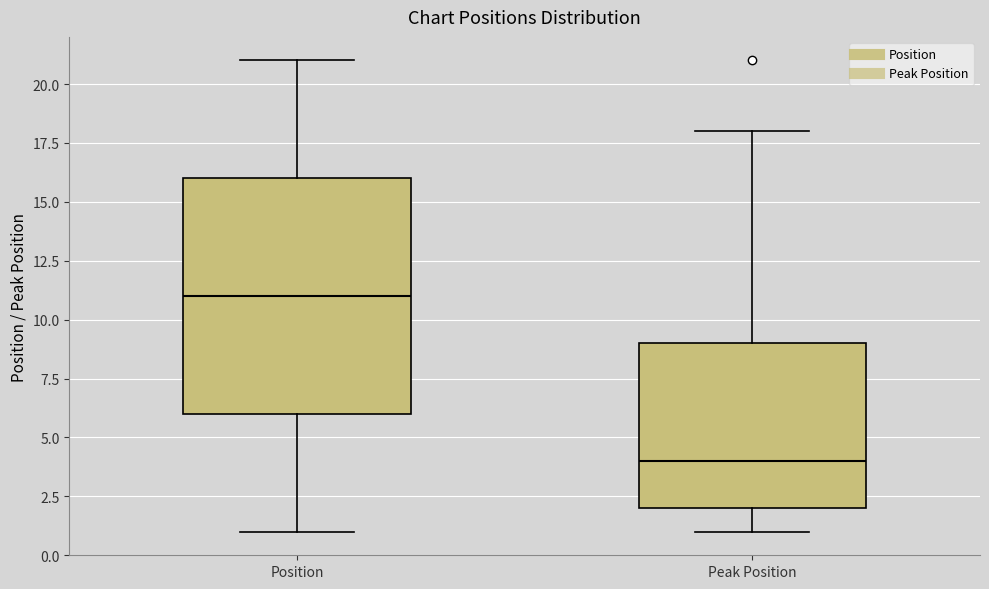

Reading left to right, read every box against the y-axis: the position of its median line, the range the box covers, and the ends of its whiskers. The values are not printed on the chart, so give them approximately, as read against the axis.

Position: median 11, box 6 to 16, whiskers 1 to 21
Peak Position: median 4, box 2 to 9, whiskers 1 to 18